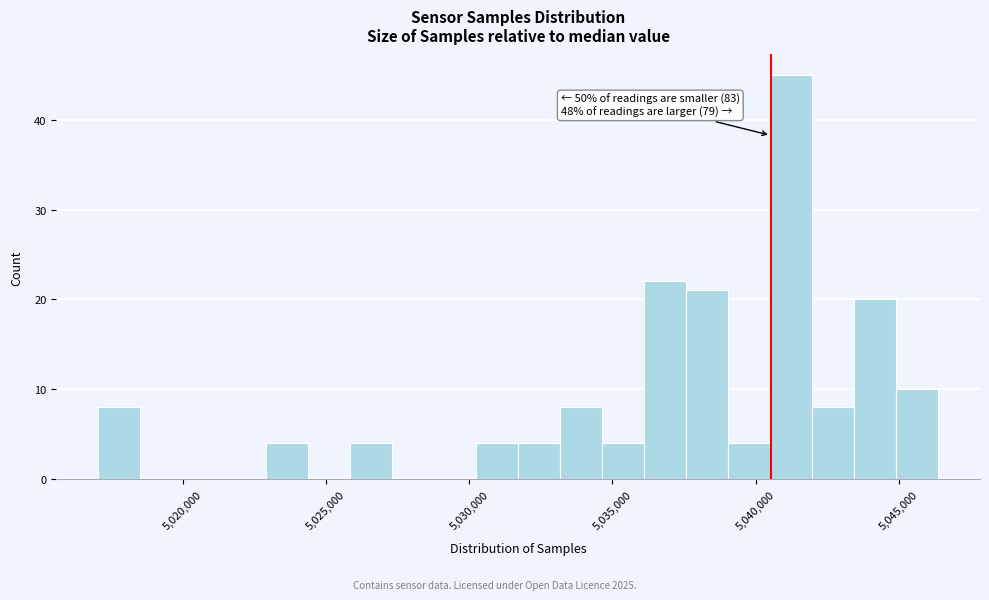

Read against the x-axis, roughly where is the centre of the tallest bar?

5041000